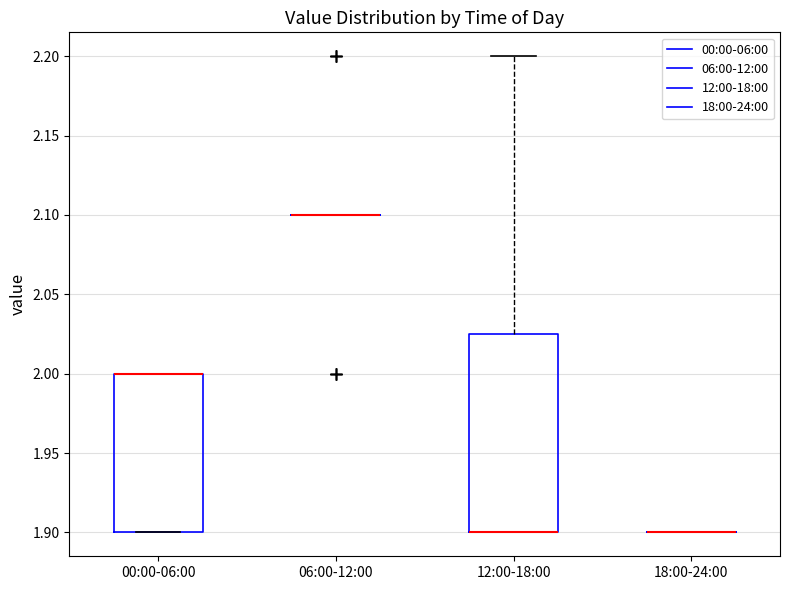

Reading left to right, read every box against the y-axis: the position of its median line, the range the box covers, and the ends of its whiskers. The values are not printed on the chart, so give them approximately, as read against the axis.

00:00-06:00: median 2.000 (drawn on the box's upper edge), box 1.900 to 2.000, whiskers 1.900 to 2.000
06:00-12:00: box collapsed to a line at 2.100, whiskers 2.100 to 2.100
12:00-18:00: median 1.900 (drawn on the box's lower edge), box 1.900 to 2.025, whiskers 1.900 to 2.200
18:00-24:00: box collapsed to a line at 1.900, whiskers 1.900 to 1.900